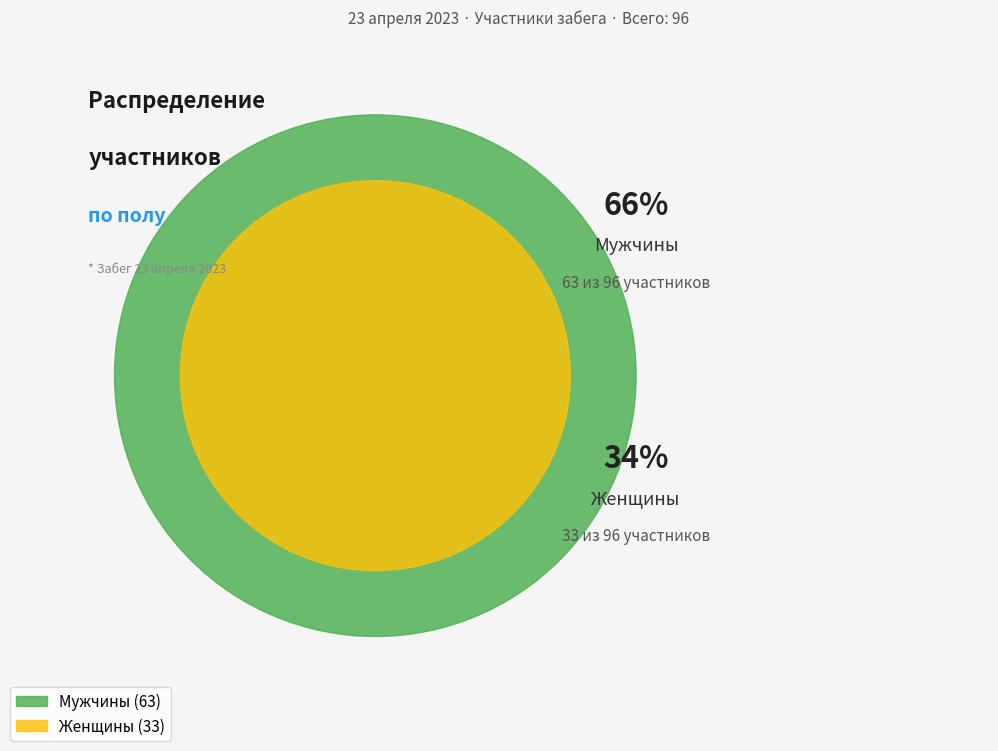

To the nearest percent, what is the average slice percentage?

50%